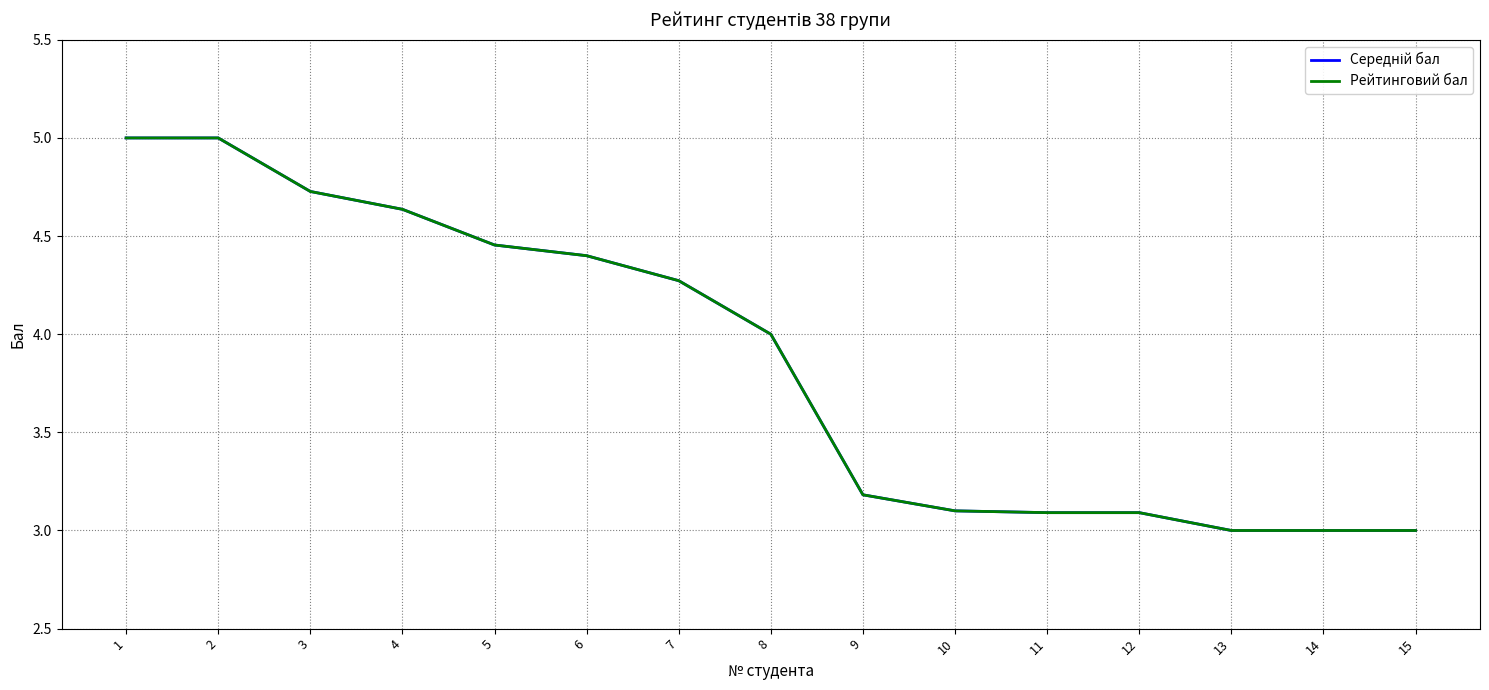

True or false: Рейтинговий бал and Середній бал cross at least once.

False